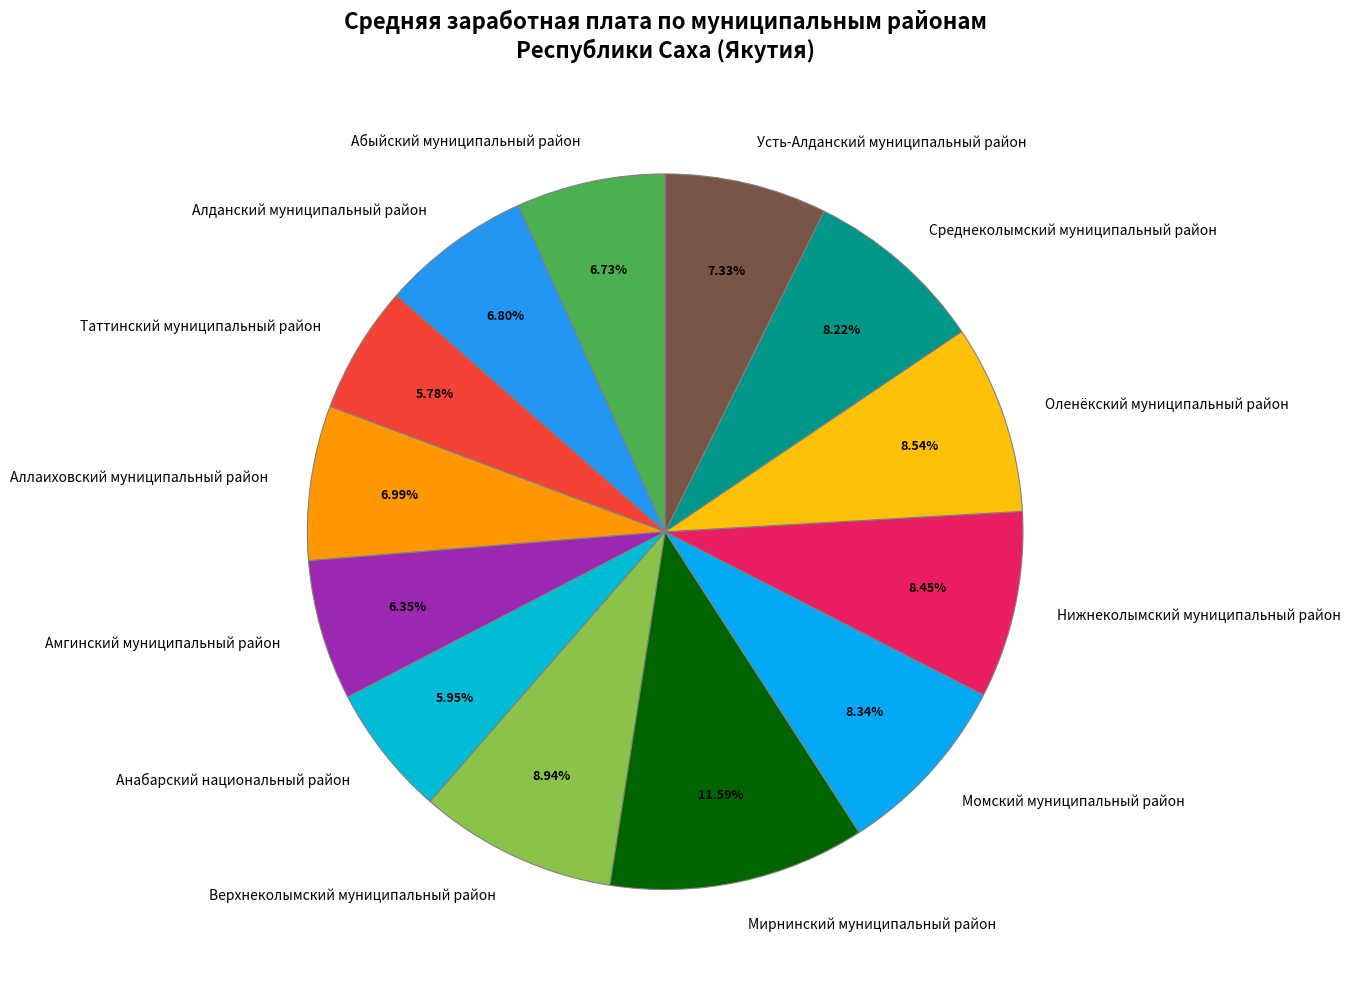

Is there any slice that represents more than half of the pie?

No